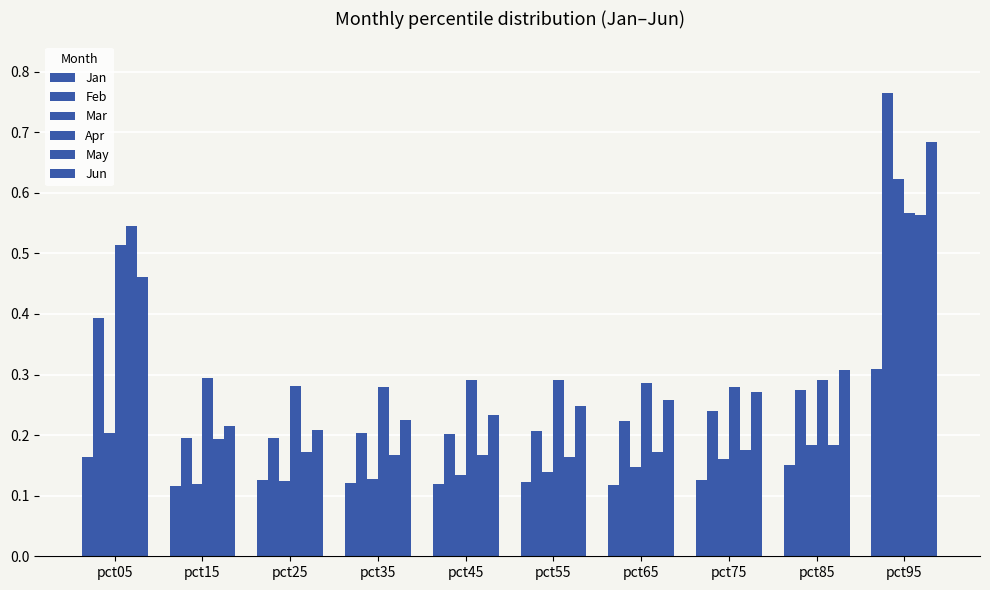

Does the chart contain any negative values?

No